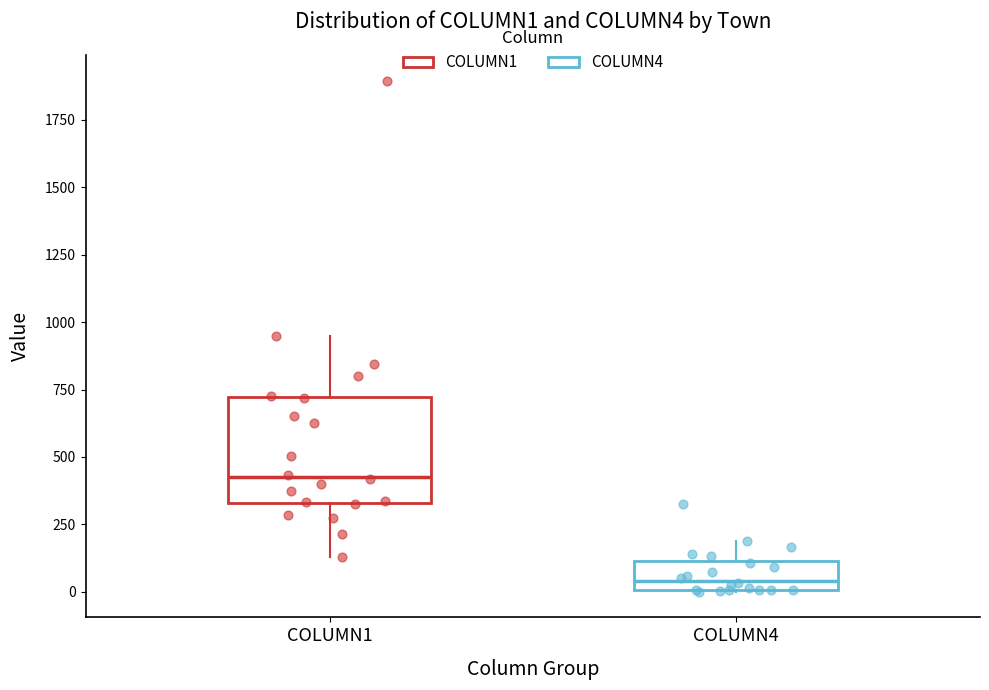

Reading left to right, transcribe this box plot: for each box, give where its median line is, the range the box spans, and where its two whiskers end, as read against the y-axis. The values are not printed on the chart, so give them approximately, as read against the axis.

COLUMN1: median 450, box 350 to 700, whiskers 150 to 950
COLUMN4: median 50, box 0 to 100, whiskers 0 to 200